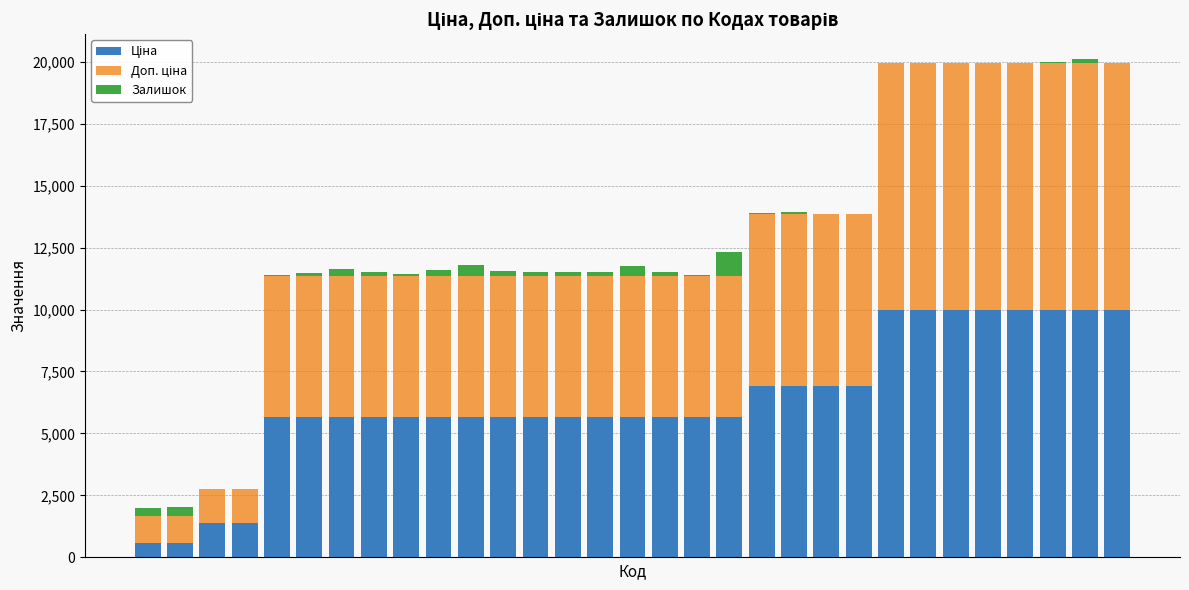

Are the bars grouped side by side (vs. stacked)?

No